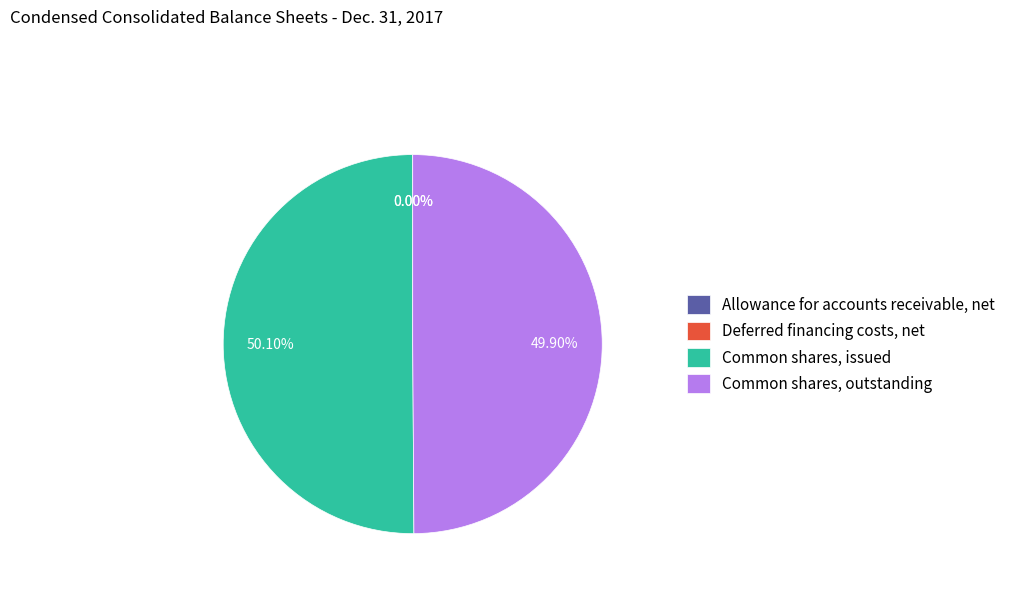

Combined, do Common shares, issued and Common shares, outstanding account for over 50%?

Yes